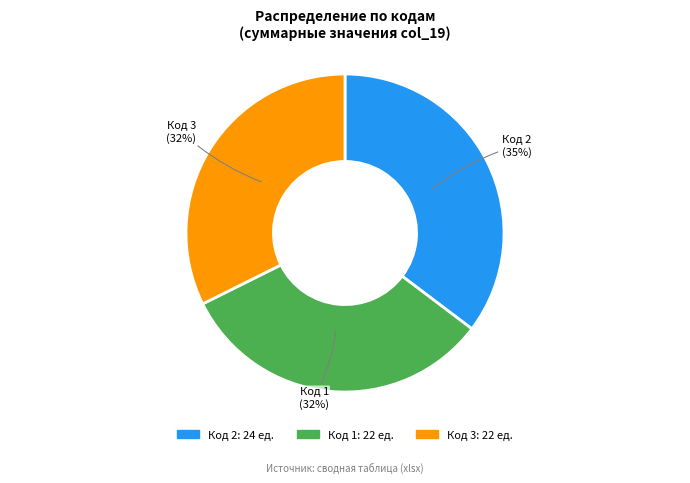

True or false: Код 3 accounts for 32% of the total.

True